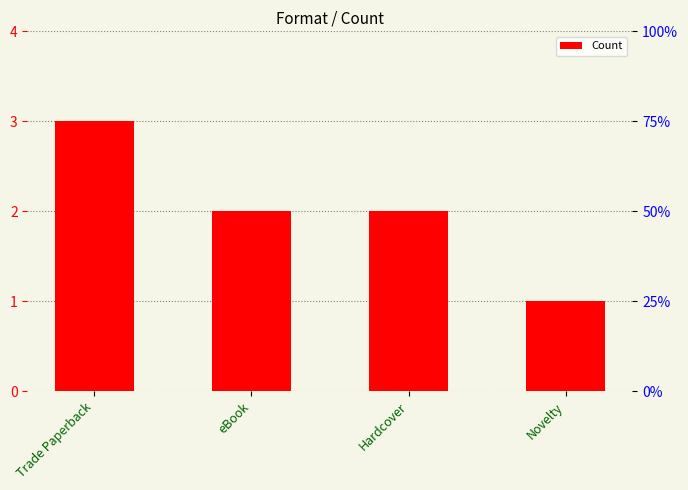

What is the label of the 3rd bar from the left?

Hardcover